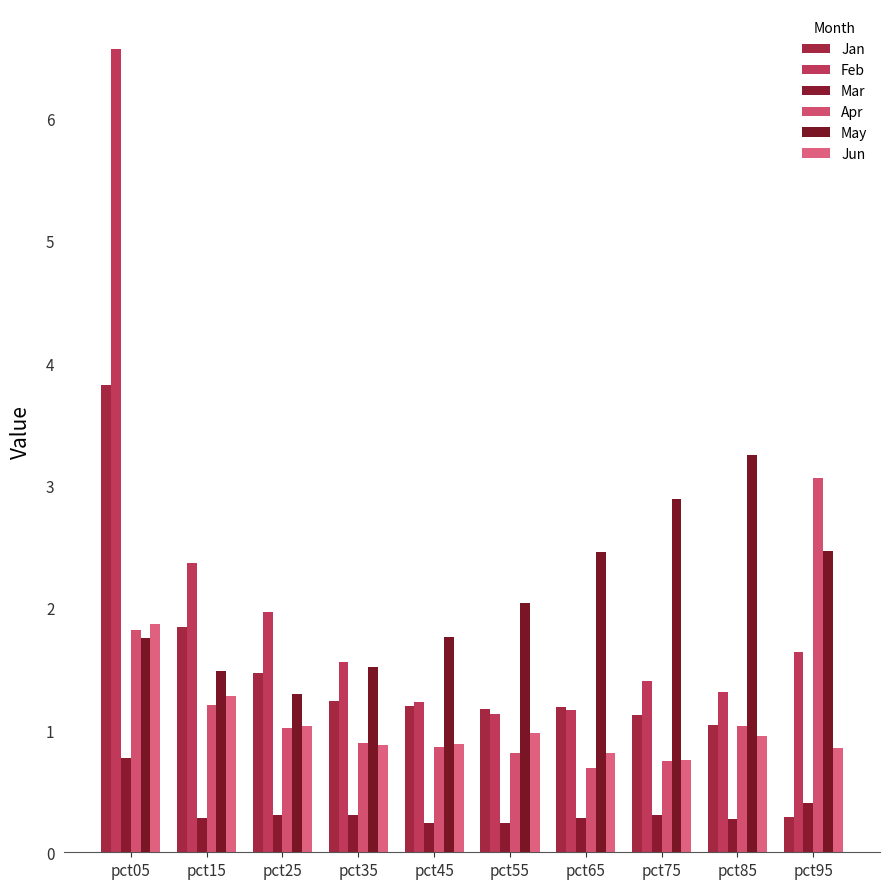

What are all the series names shown in the legend?

Jan, Feb, Mar, Apr, May, Jun